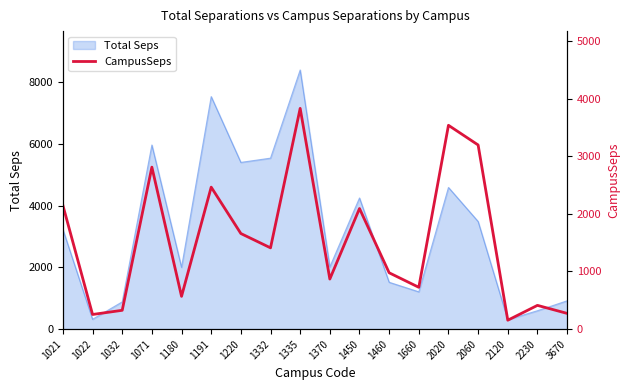

Rank the categories by value from lowest to highest.

2120, 1022, 3670, 1032, 2230, 1180, 1660, 1370, 1460, 1332, 1220, 1450, 1021, 1191, 1071, 2060, 2020, 1335